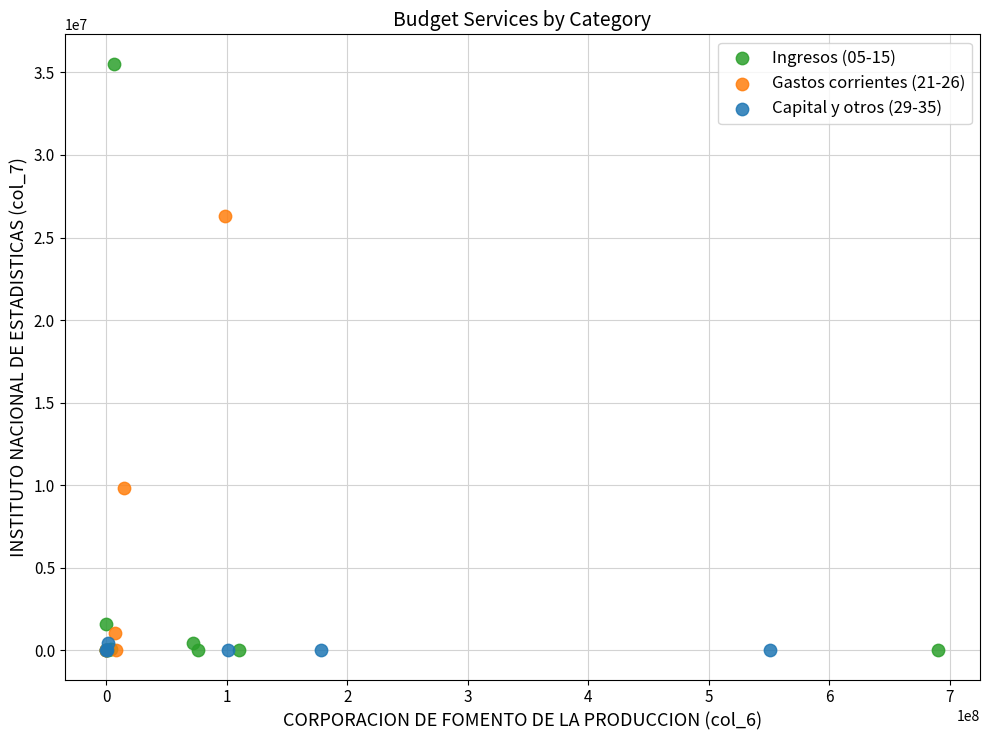

Which series has the widest spread of Y values?

Ingresos (05-15)